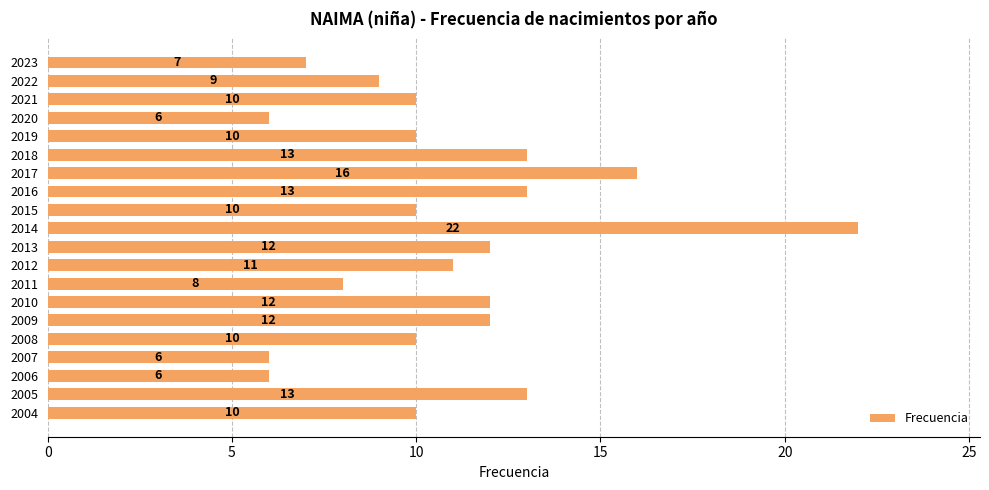

Reading top to bottom, list all the values displayed in this chart.

2023=7	2022=9	2021=10	2020=6	2019=10	2018=13	2017=16	2016=13	2015=10	2014=22	2013=12	2012=11	2011=8	2010=12	2009=12	2008=10	2007=6	2006=6	2005=13	2004=10